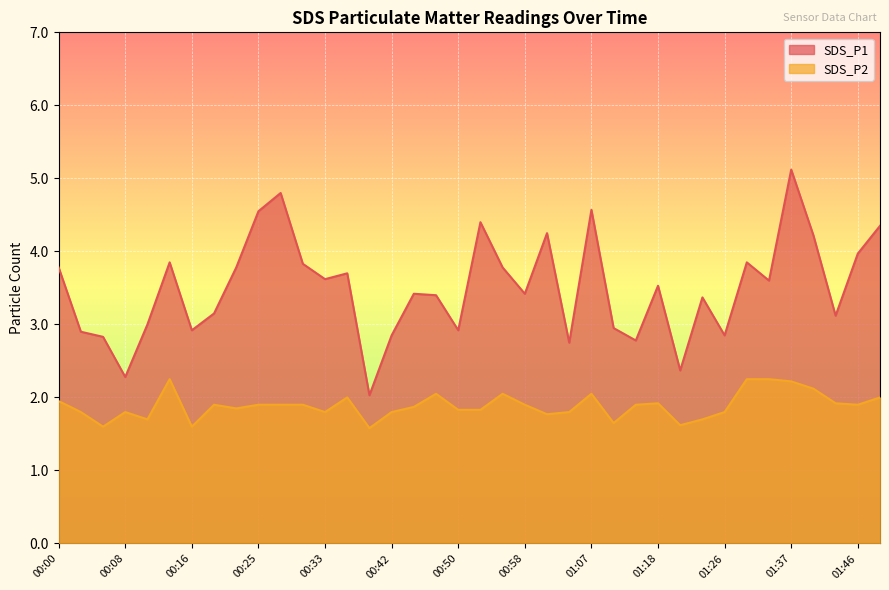

What is the total value across all series at 00:36?

5.7